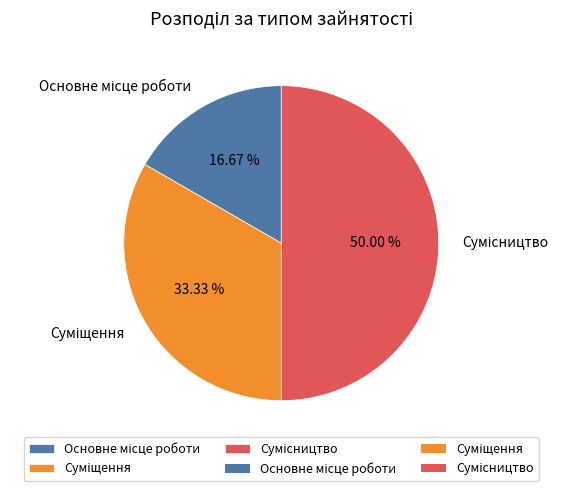

Count the number of slices in the pie.

3